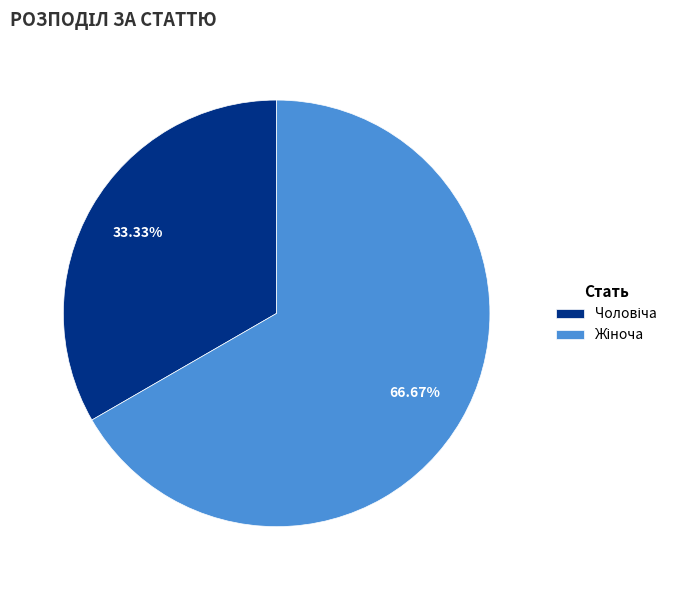

Is there a majority slice in this chart?

Yes